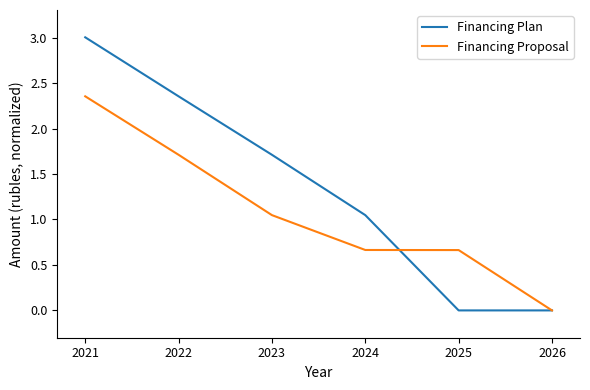

Is it true that Financing Proposal equals 1.7 at 2022?

True